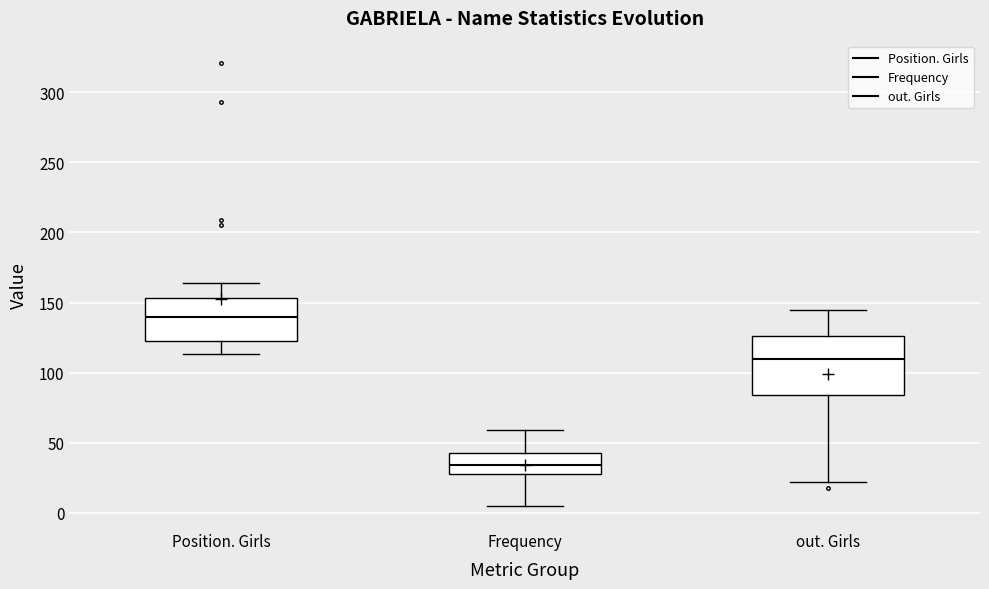

Reading left to right, read every box against the y-axis: the position of its median line, the range the box covers, and the ends of its whiskers. The values are not printed on the chart, so give them approximately, as read against the axis.

Position. Girls: median 140, box 125 to 155, whiskers 115 to 165
Frequency: median 35, box 30 to 45, whiskers 5 to 60
out. Girls: median 110, box 85 to 125, whiskers 20 to 145